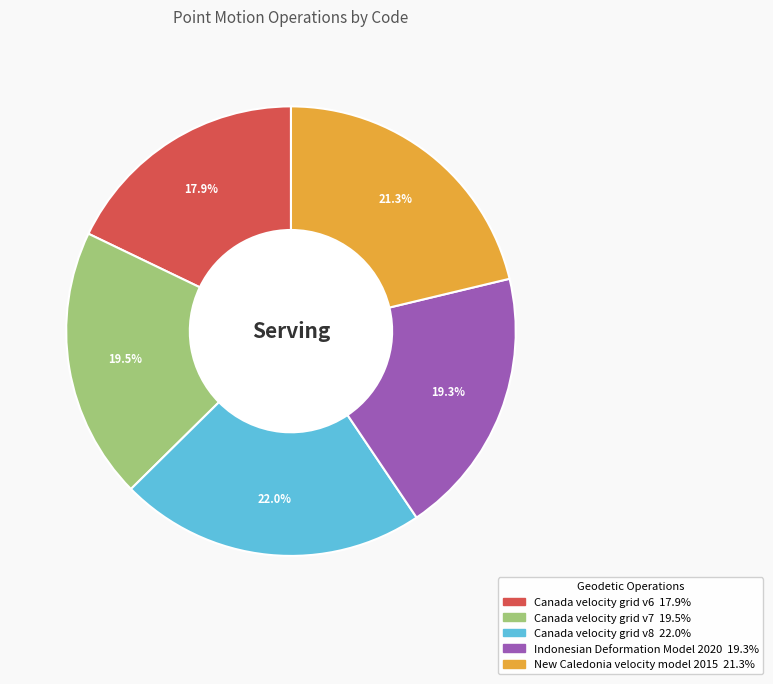

What is the largest slice in the pie chart?

Canada velocity grid v8